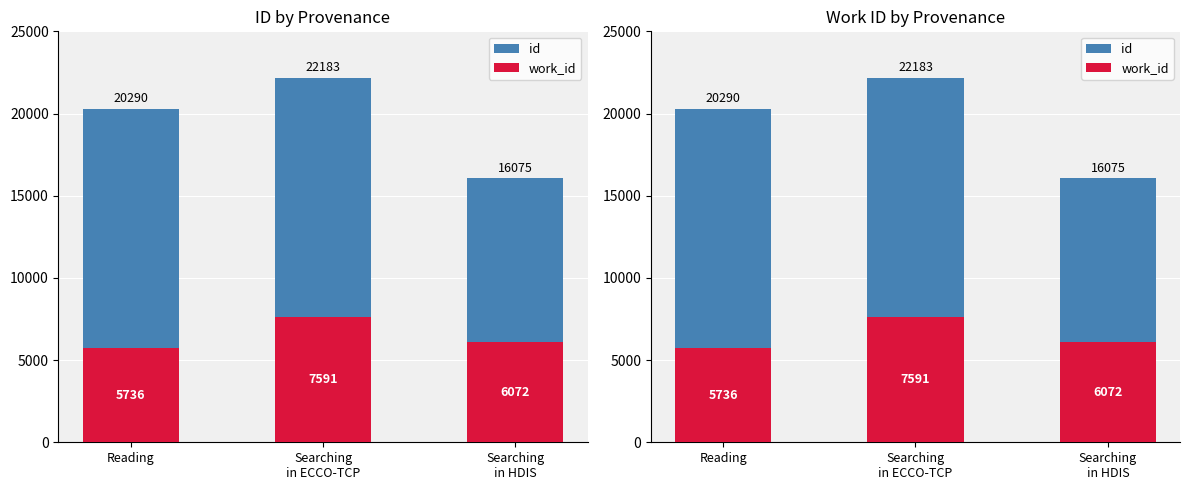

Reading left to right, what are all the values shown in this chart?

id: 20290	22183	16075
work_id: 5736	7591	6072